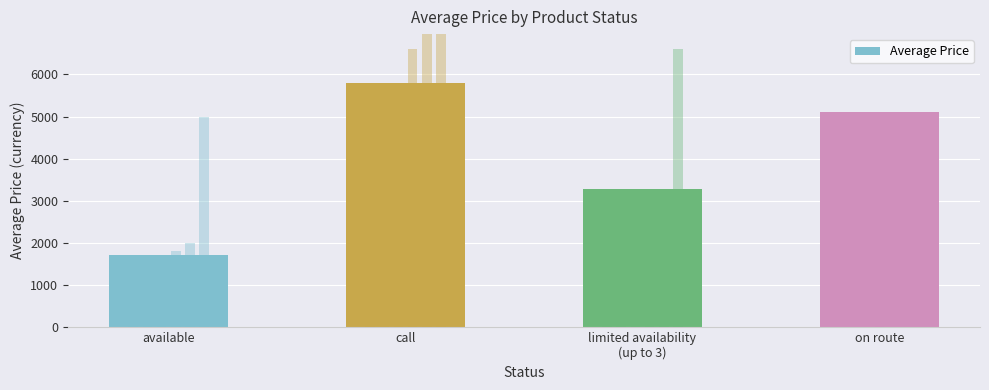

Which category has the highest value across all series?

call